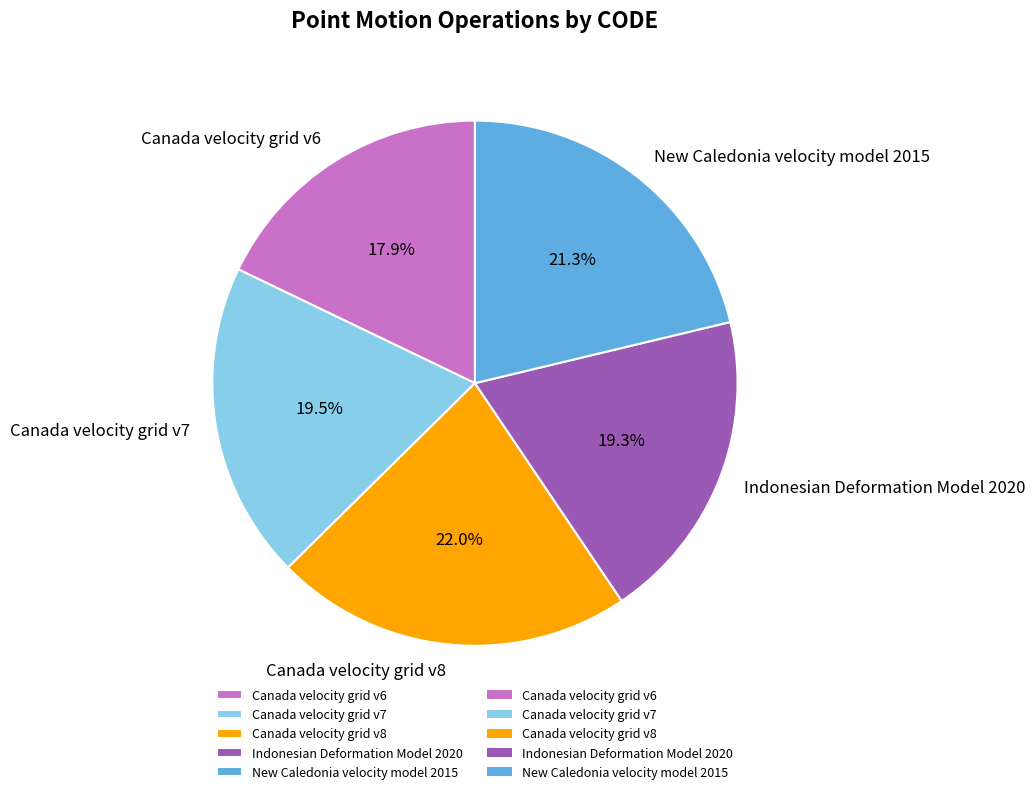

What percentage is NOT represented by Canada velocity grid v6?

82.1%